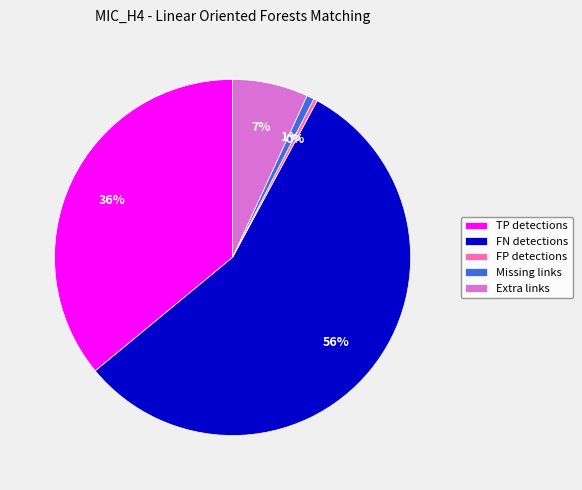

How many segments does this pie chart have?

5